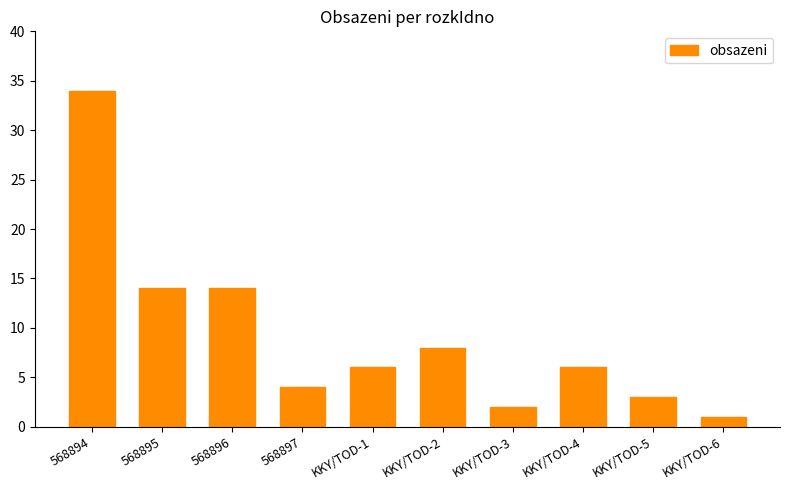

Count the number of data series in this chart.

1